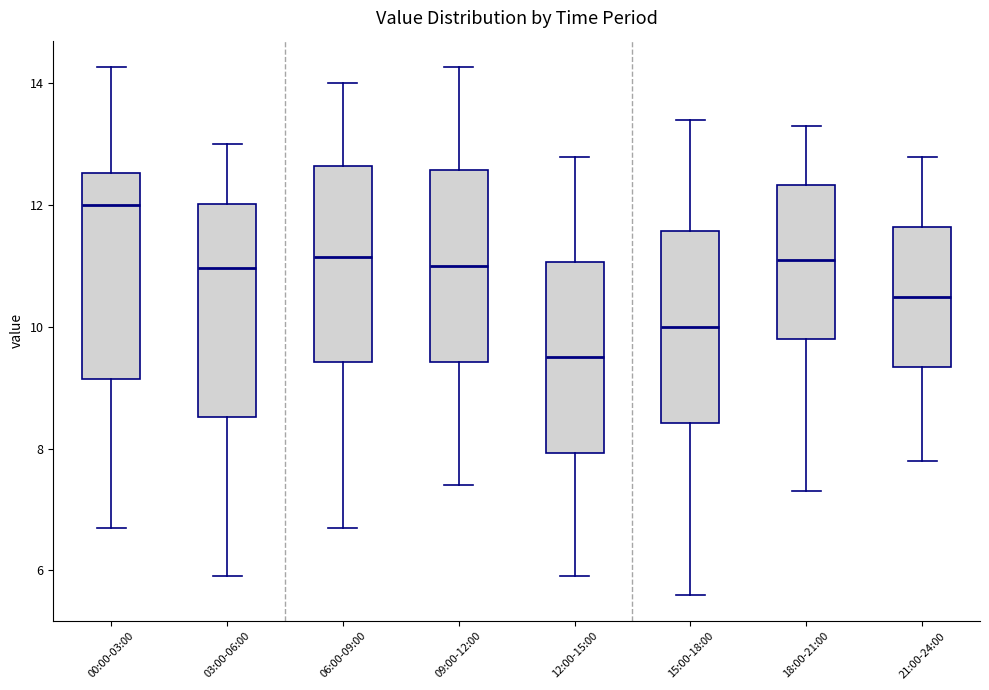

Reading left to right, transcribe this box plot: for each box, give where its median line is, the range the box spans, and where its two whiskers end, as read against the y-axis. The values are not printed on the chart, so give them approximately, as read against the axis.

00:00-03:00: median 12.0, box 9.2 to 12.6, whiskers 6.8 to 14.2
03:00-06:00: median 11.0, box 8.6 to 12.0, whiskers 6.0 to 13.0
06:00-09:00: median 11.2, box 9.4 to 12.6, whiskers 6.8 to 14.0
09:00-12:00: median 11.0, box 9.4 to 12.6, whiskers 7.4 to 14.2
12:00-15:00: median 9.6, box 8.0 to 11.0, whiskers 6.0 to 12.8
15:00-18:00: median 10.0, box 8.4 to 11.6, whiskers 5.6 to 13.4
18:00-21:00: median 11.2, box 9.8 to 12.4, whiskers 7.4 to 13.4
21:00-24:00: median 10.6, box 9.4 to 11.6, whiskers 7.8 to 12.8